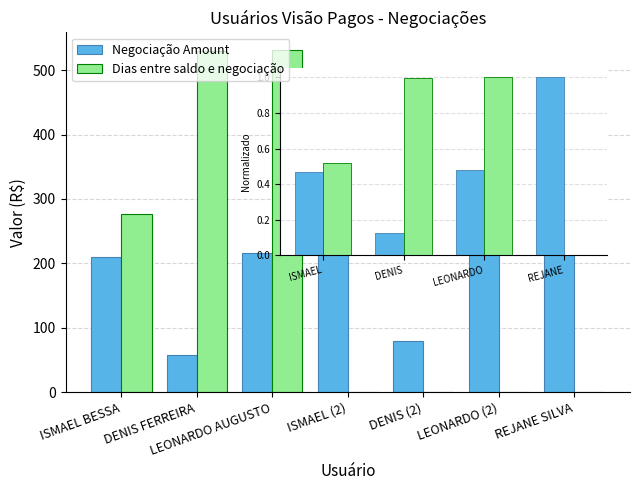

The Negociação Amount series shows 57.7 at DENIS FERREIRA. True or false?

True